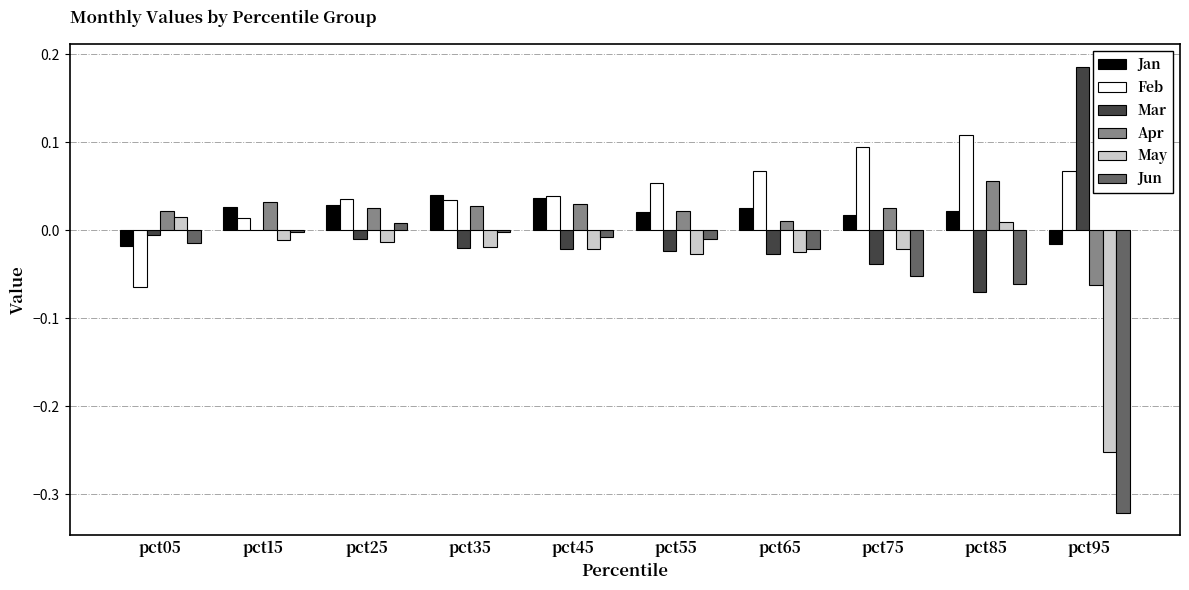

Which category has the highest value across all series?

pct95